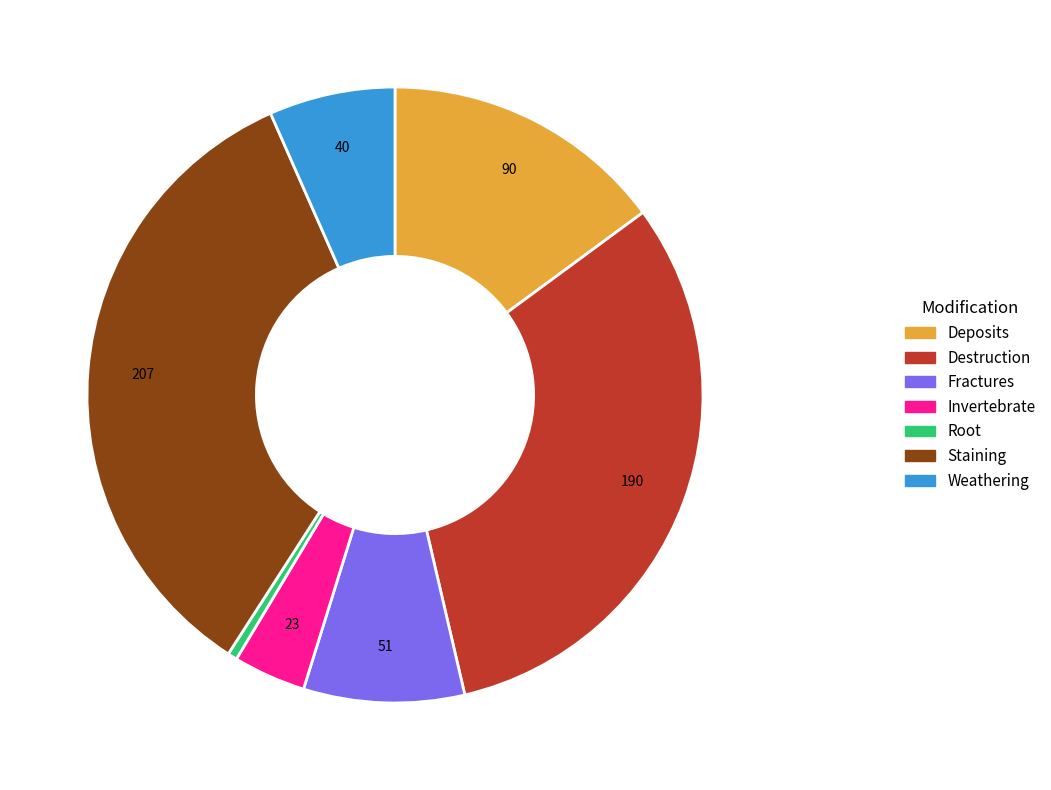

Which category has the biggest portion of the pie?

Staining